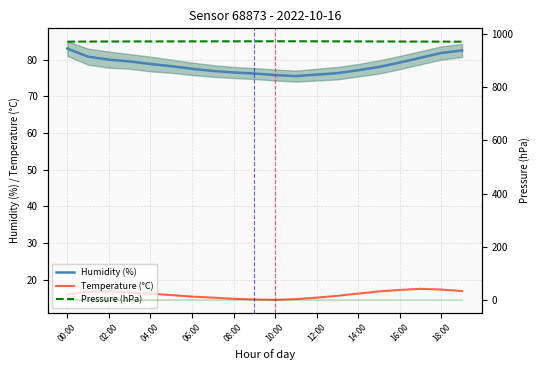

In Pressure (hPa), how many points are higher than both neighbors (excluding endpoints)?

1